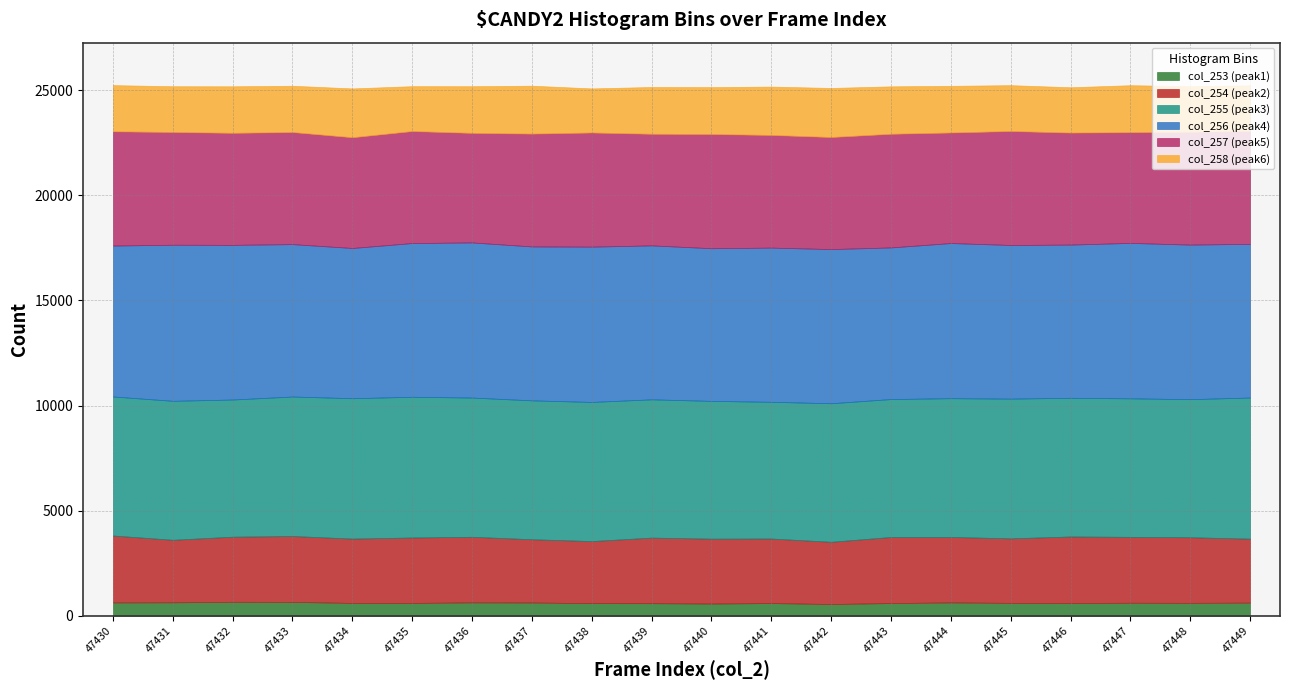

Which series changed the most between 47446 and 47448?

col_256 (peak4)